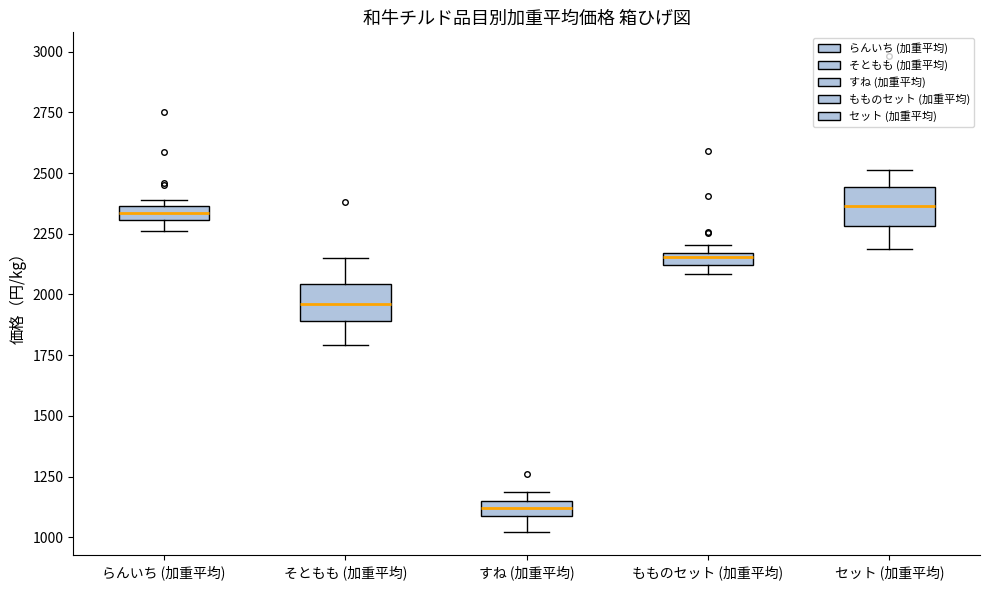

Where is the lower edge of the box for そともも (加重平均) on the y-axis? The values are not printed on the chart, so give them approximately, as read against the axis.

1900